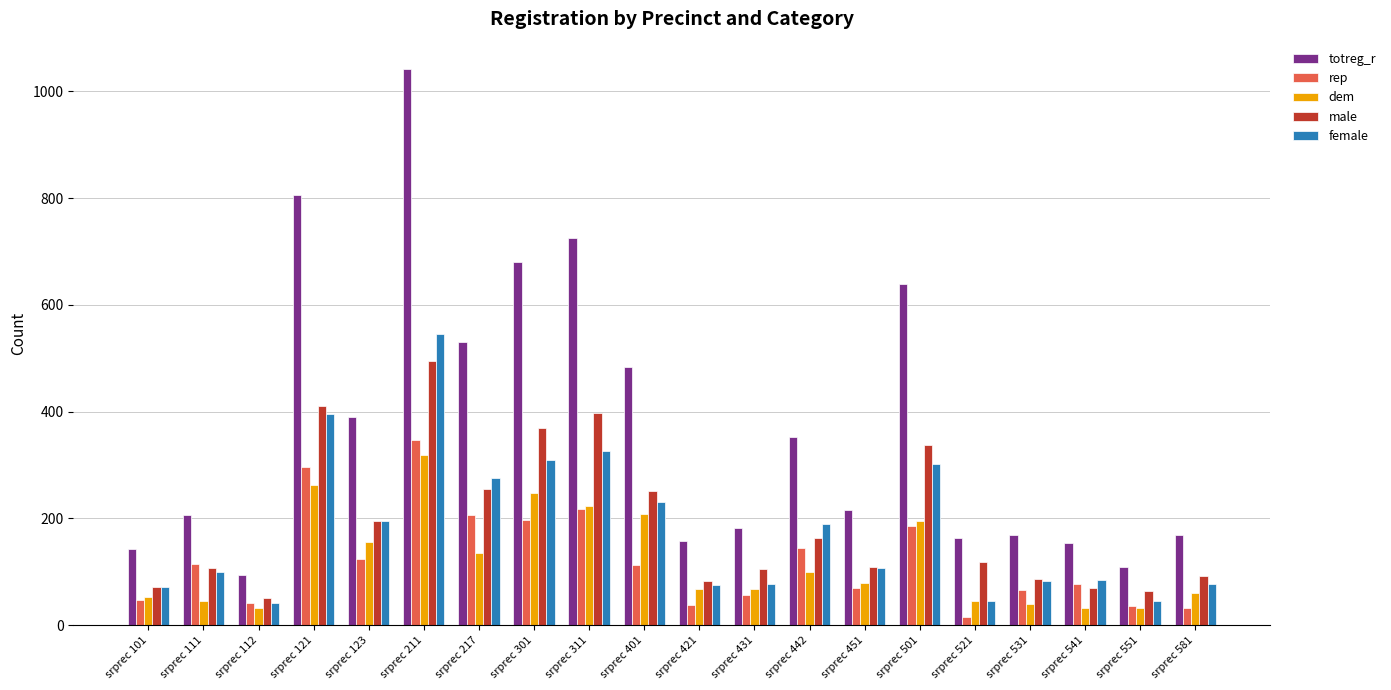

At which label is female closest to 294?

srprec 501